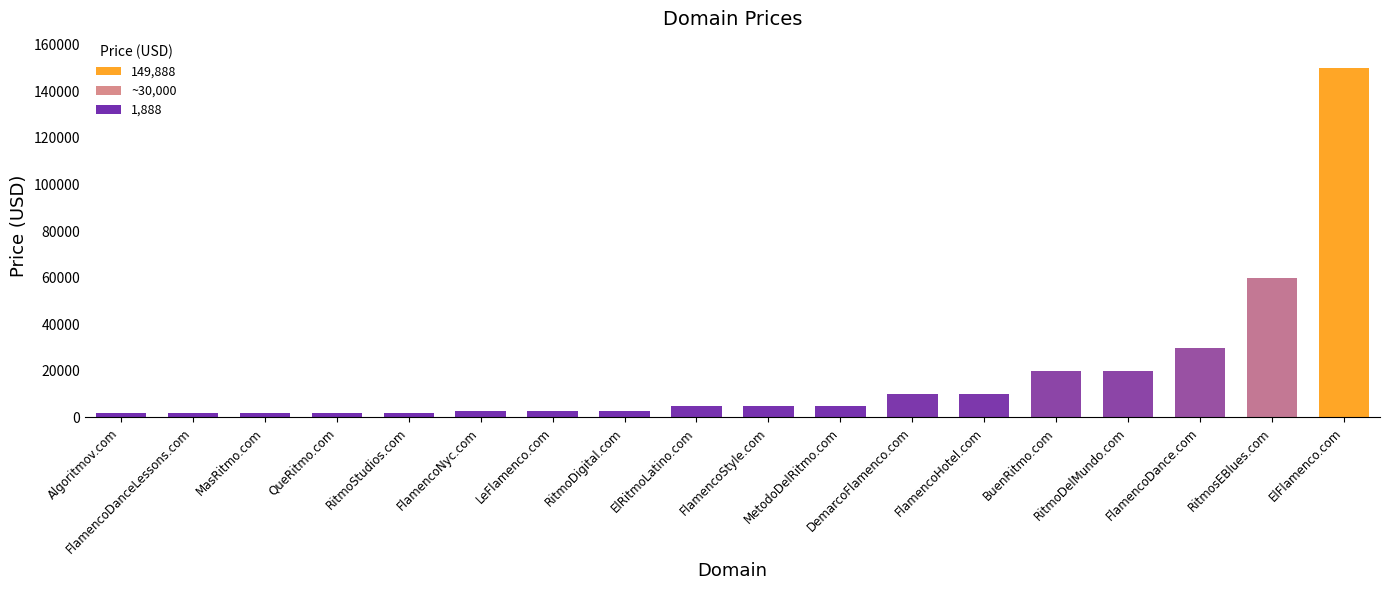

Where is the data nearest to the value 75888?

RitmosEBlues.com